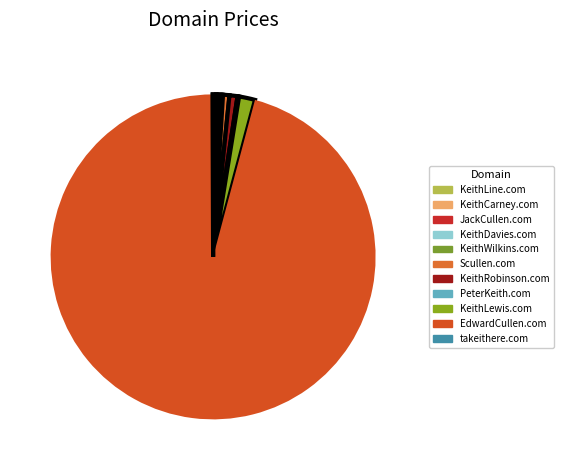

How many segments does this pie chart have?

11